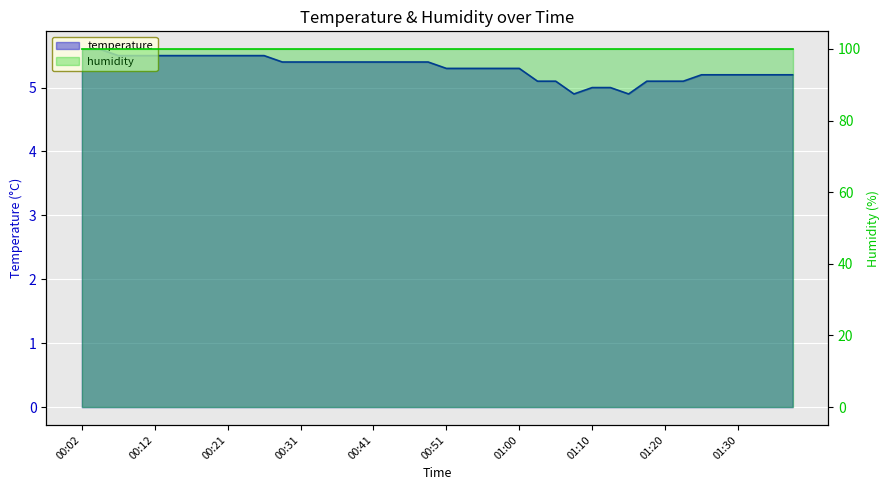

What is the label of the 9th point from the right?

01:17